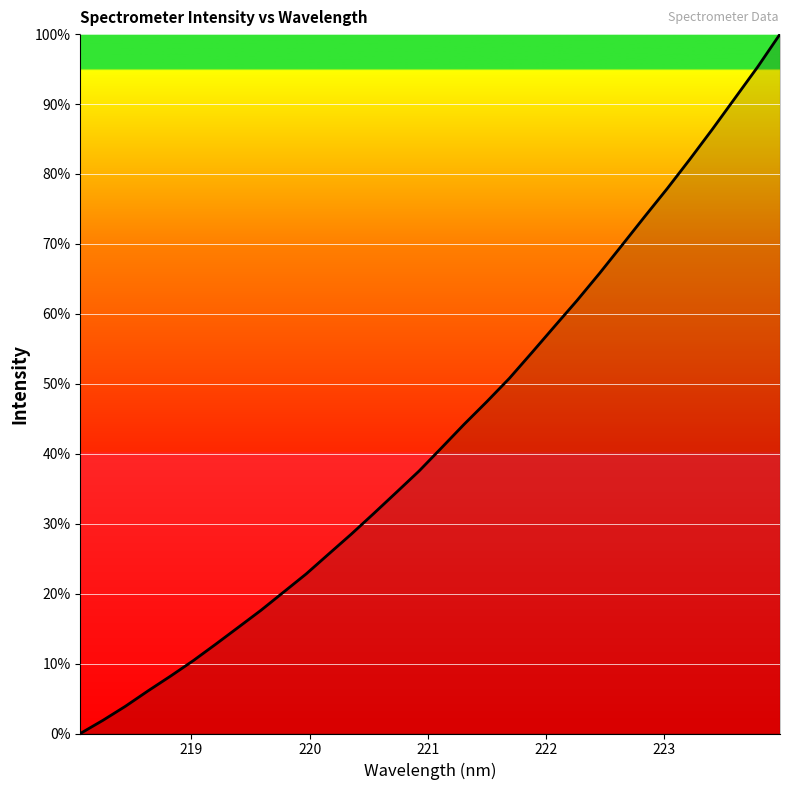

Does the chart display data point markers on the line(s)?

No